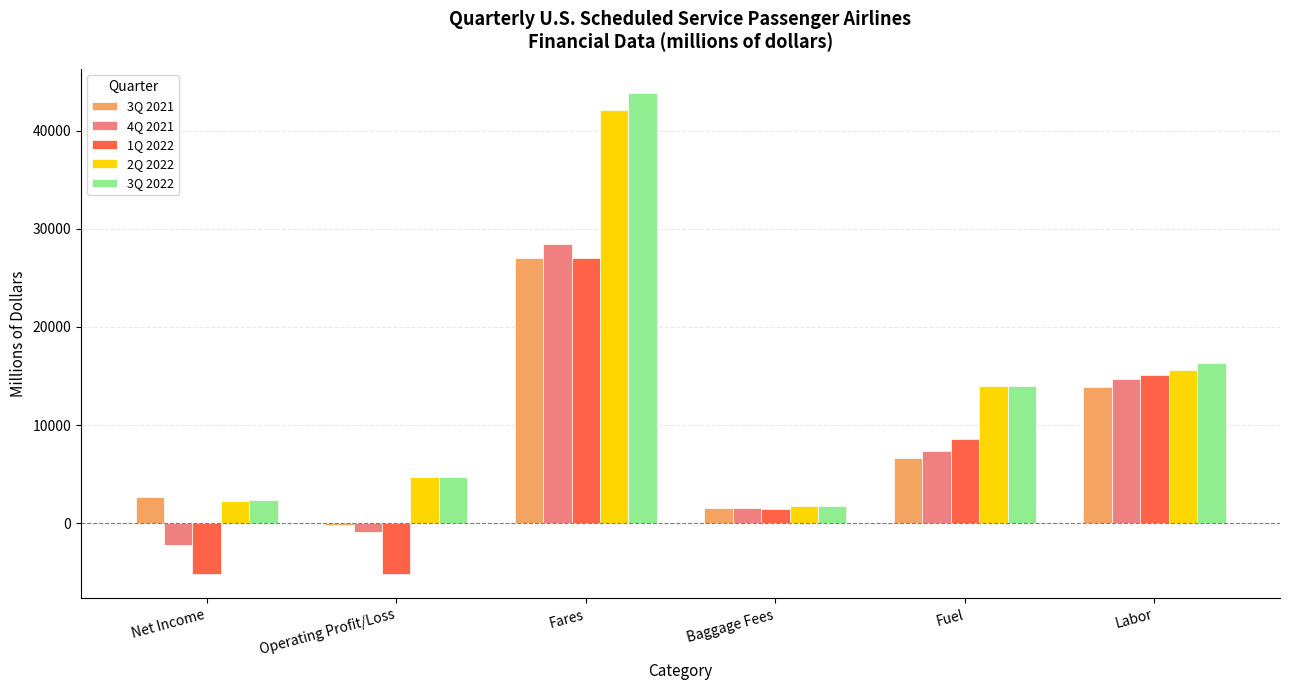

How many groups of bars are there?

6